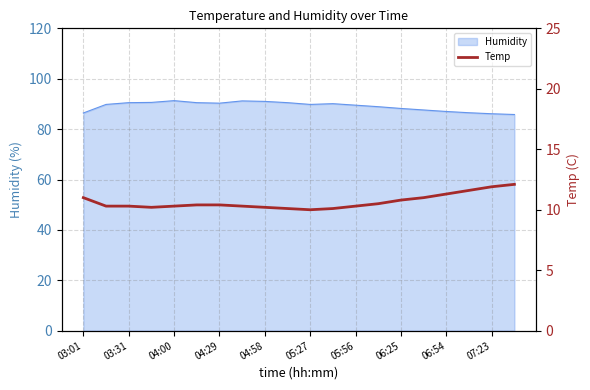

The Humidity series shows 29.5 at 05:27. True or false?

False